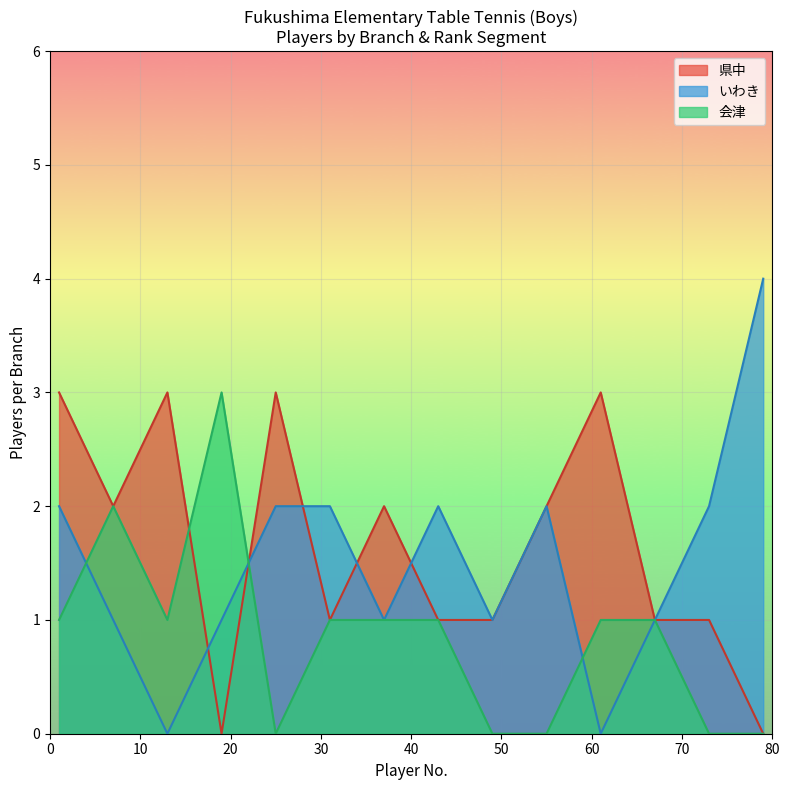

Rank the series by their average value, from highest to lowest.

県中, いわき, 会津